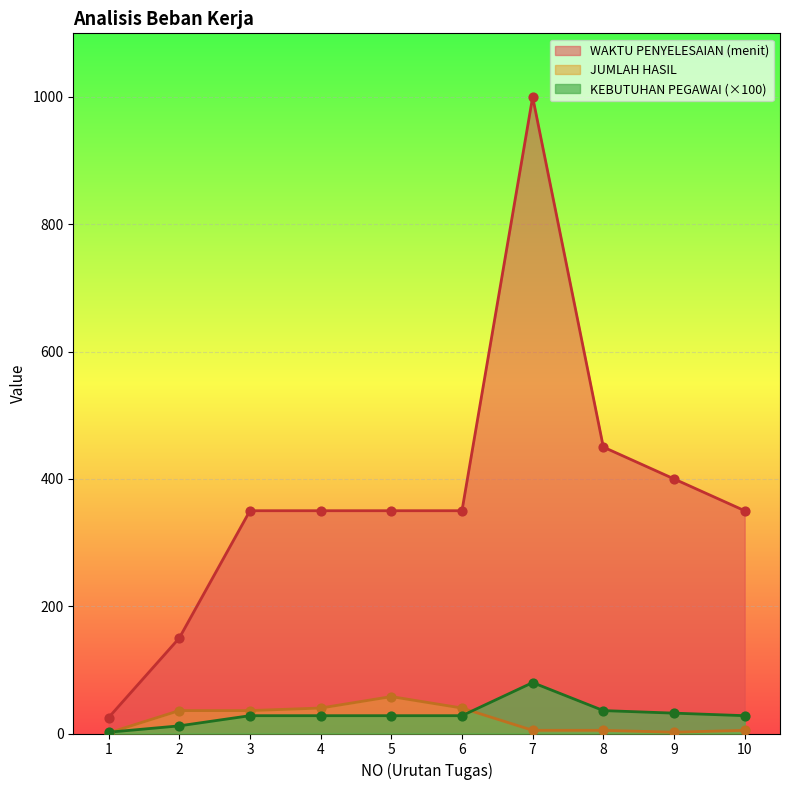

Which series contains the lowest Y value?

JUMLAH HASIL